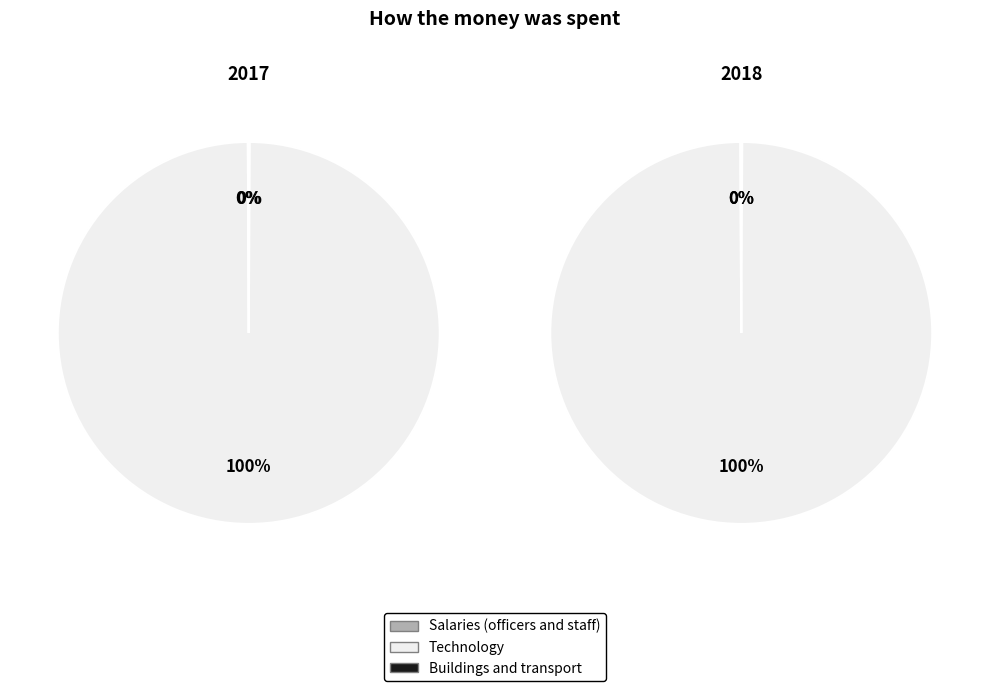

Does 29 account for over 50% of the chart?

No